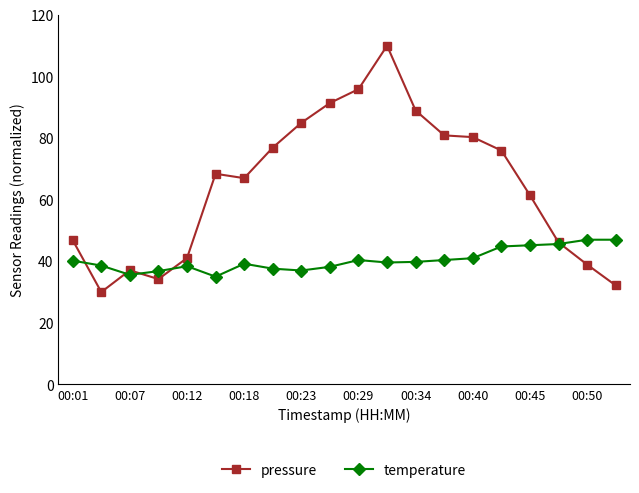

Rank the series by their maximum value, from highest to lowest.

pressure, temperature